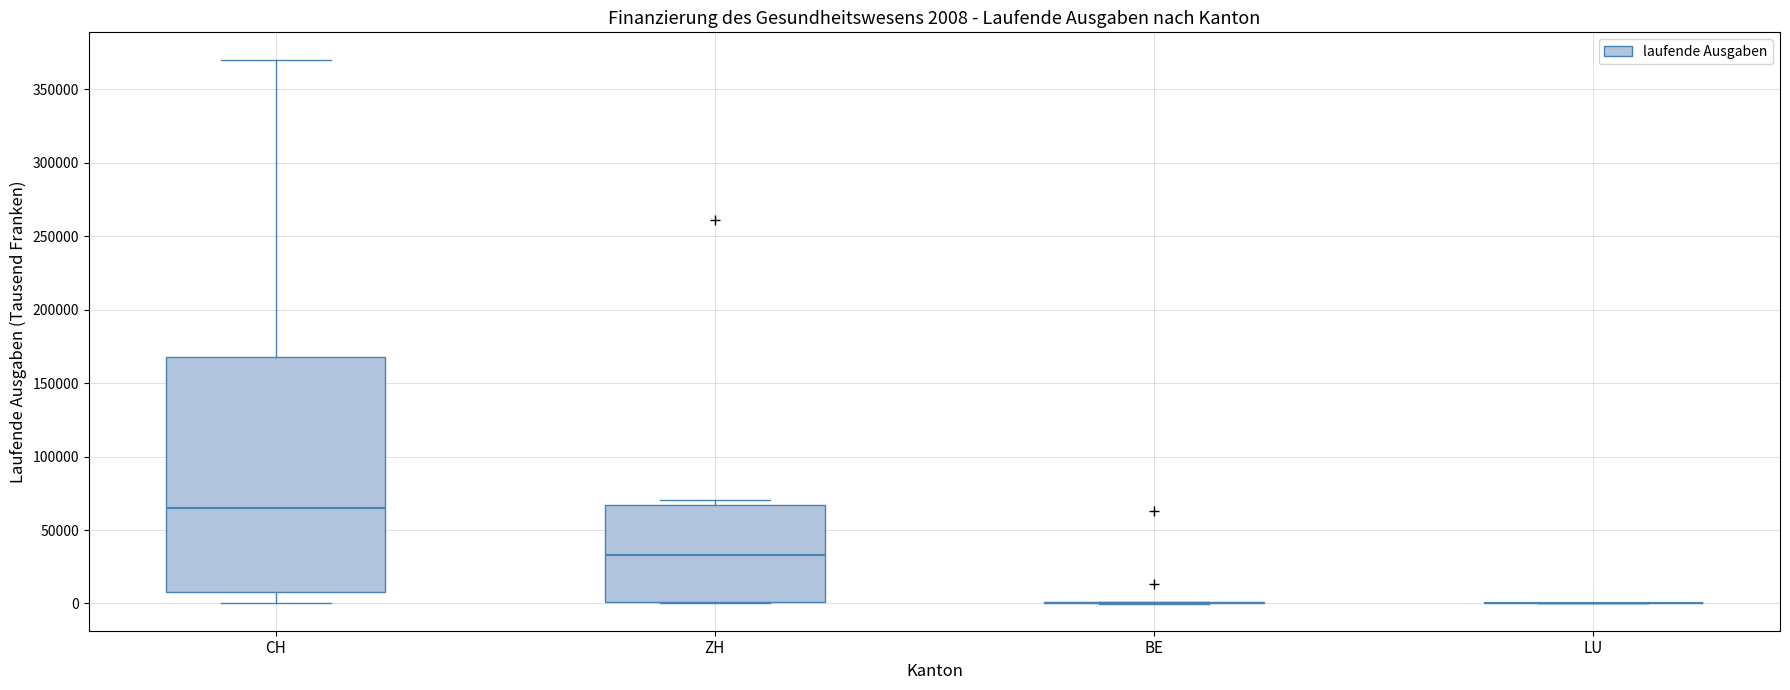

Which box is the tallest, from its lower edge to its upper edge?

CH